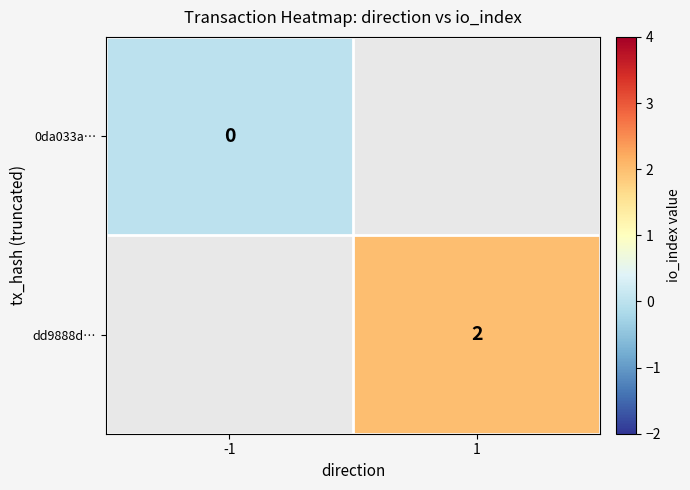

At how many categories does at least one series exceed 1?

1